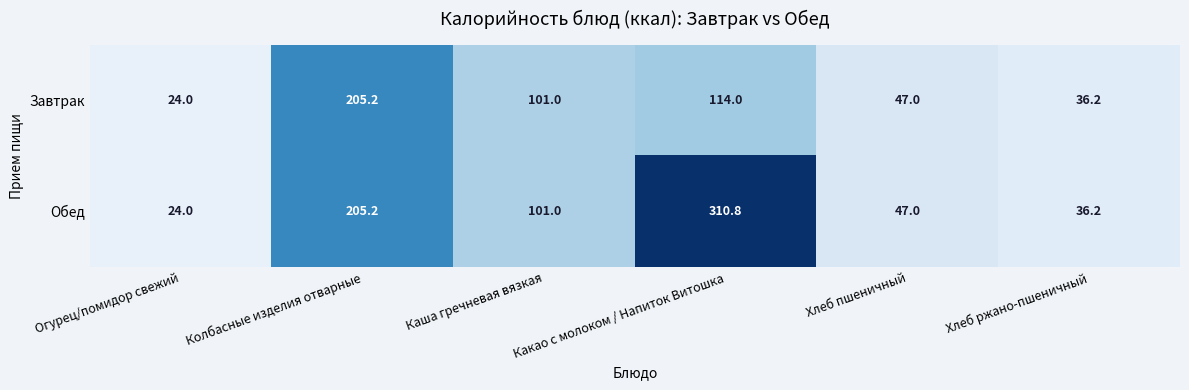

Is it true that Обед equals 205.2 at Колбасные изделия отварные?

True